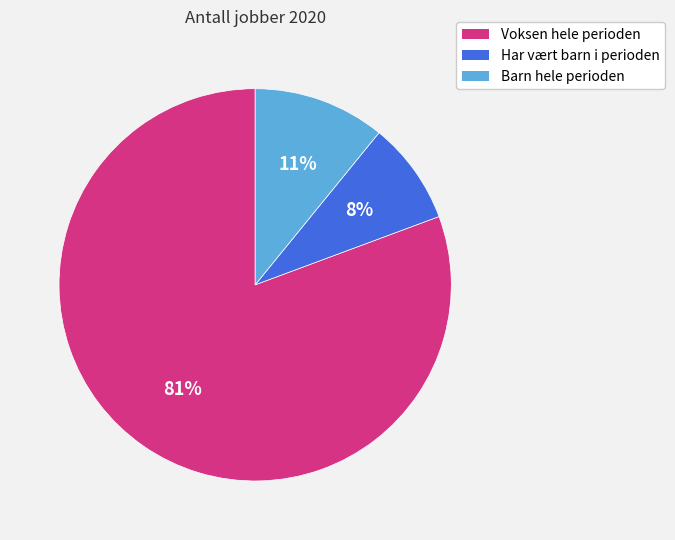

Which category has the smallest portion of the pie?

Har vært barn i perioden